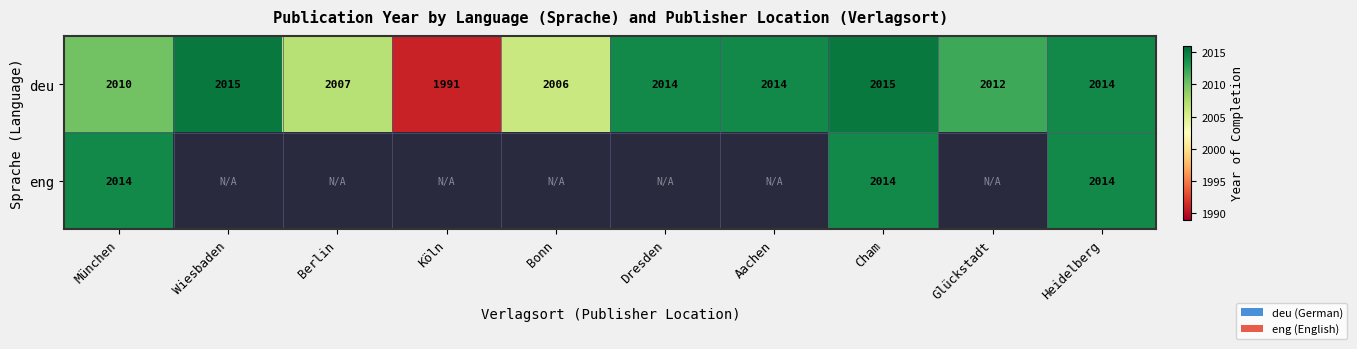

Count the number of data series in this chart.

2